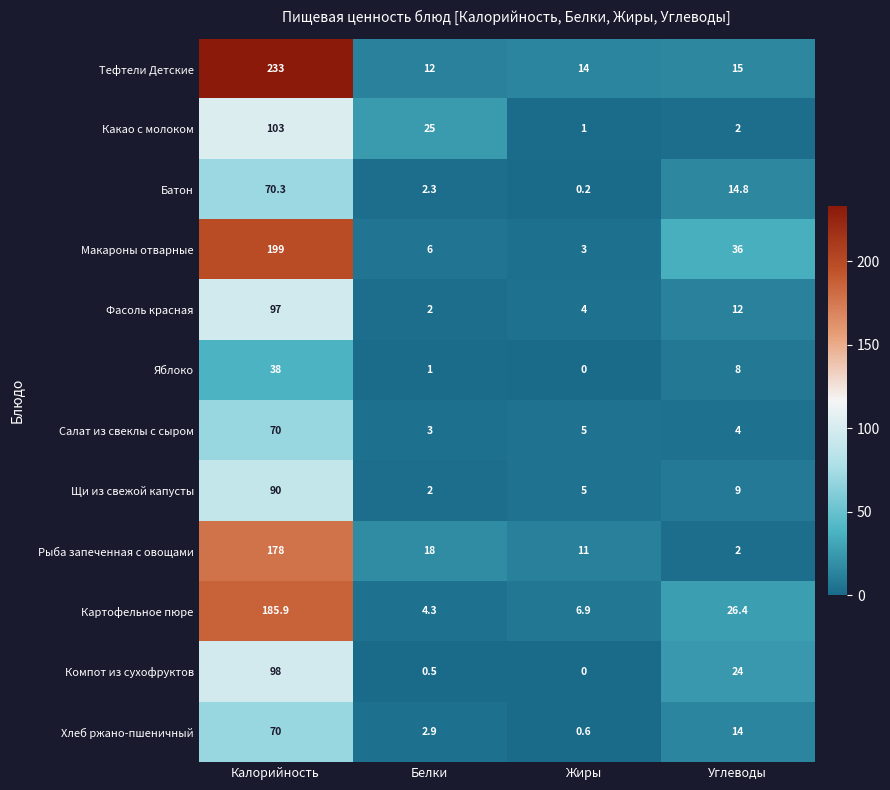

Rank the categories by Макароны отварные value from highest to lowest.

Калорийность, Углеводы, Белки, Жиры